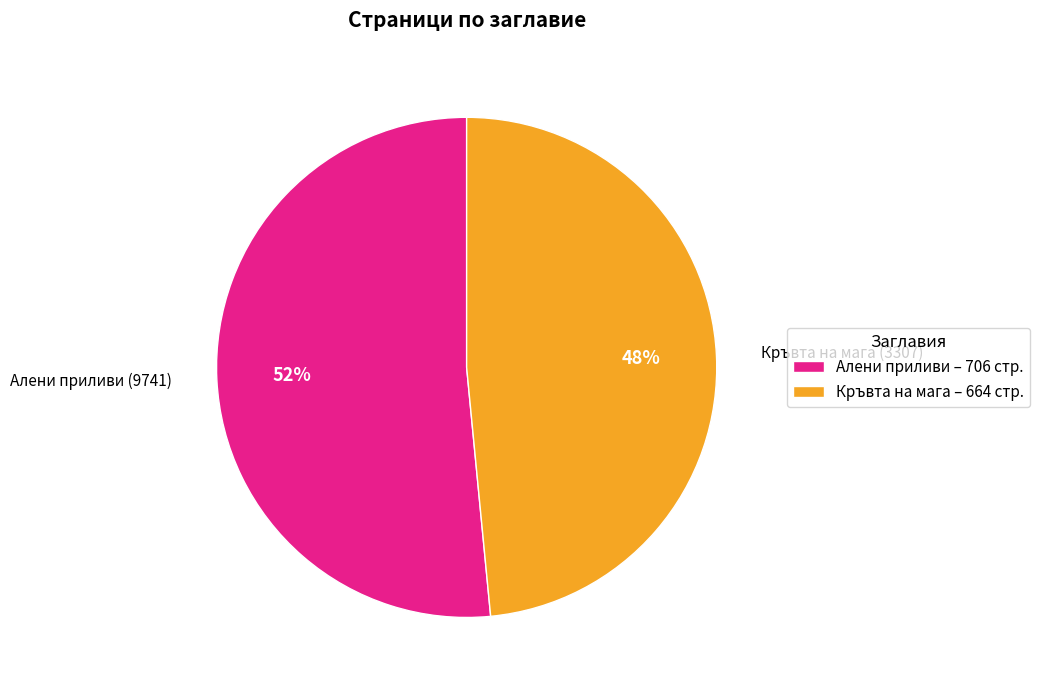

What is the ratio of the value at Алени приливи (9741) to the value at Кръвта на мага (3307)?

1.1